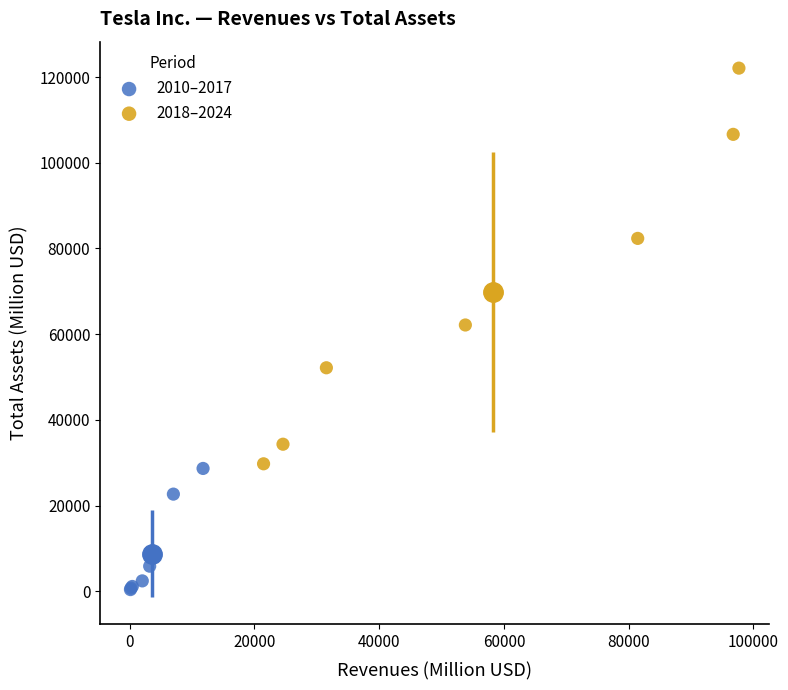

Which series has the largest Y range (max minus min)?

2018–2024